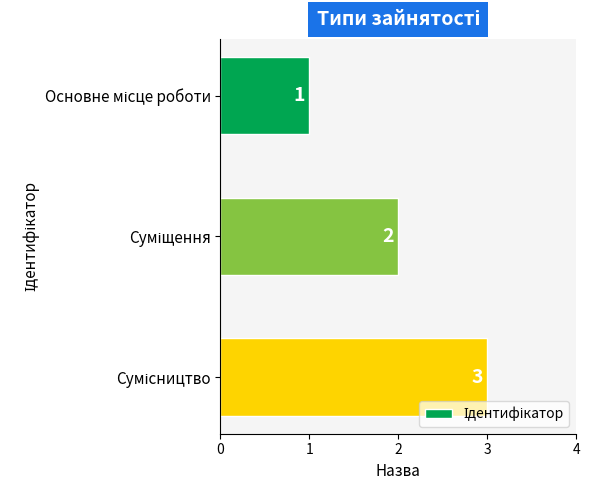

Does the chart contain any negative values?

No